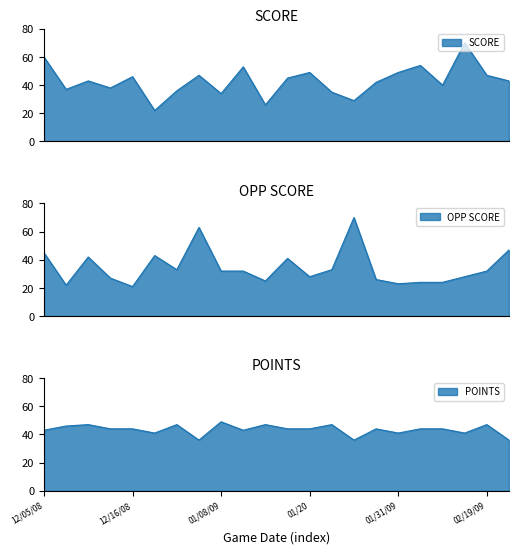

What is the total value across all series at 01/05/09?

146